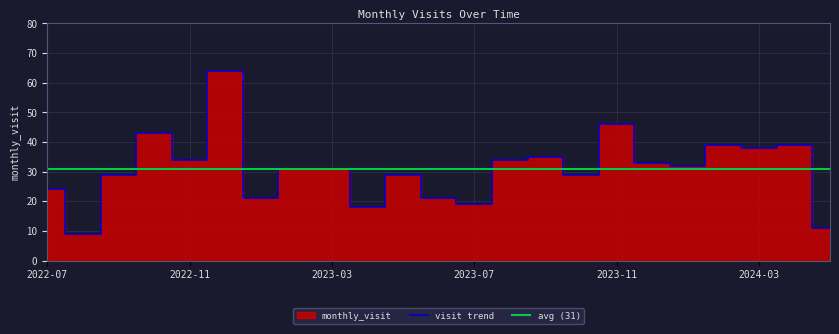

What is the value of the 16th point from the left?

29